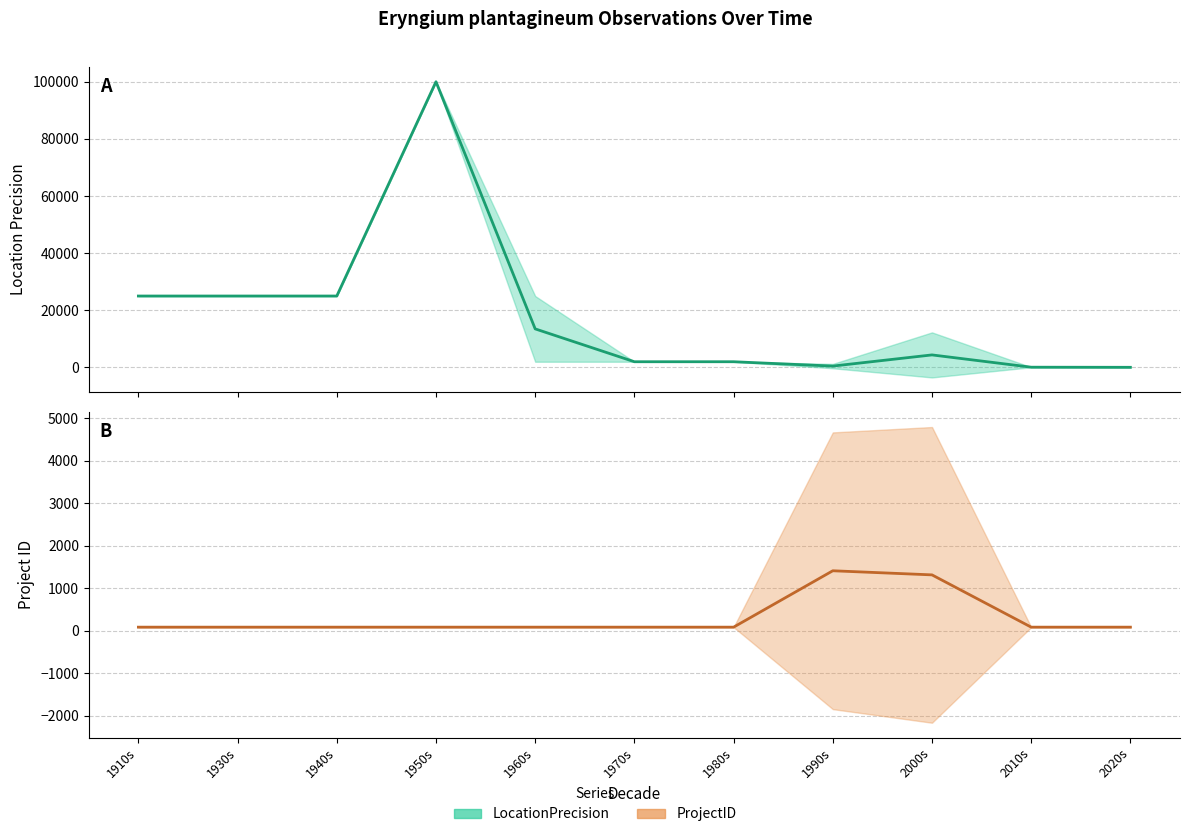

Is the value of ProjectID at 2020s greater than the value of LocationPrecision at 2010s?

No